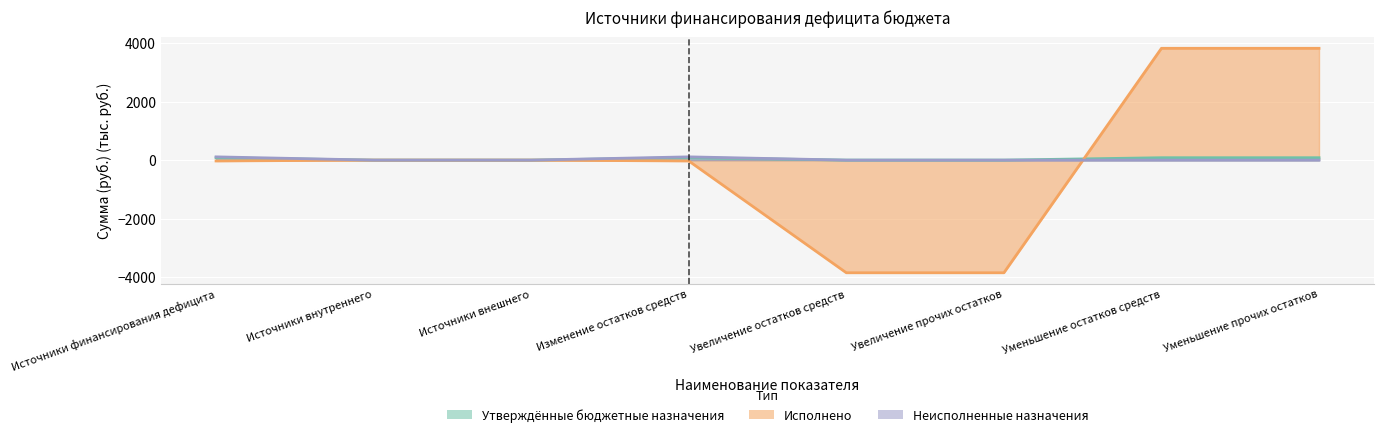

What is the label of the 1st point from the right?

Уменьшение прочих остатков